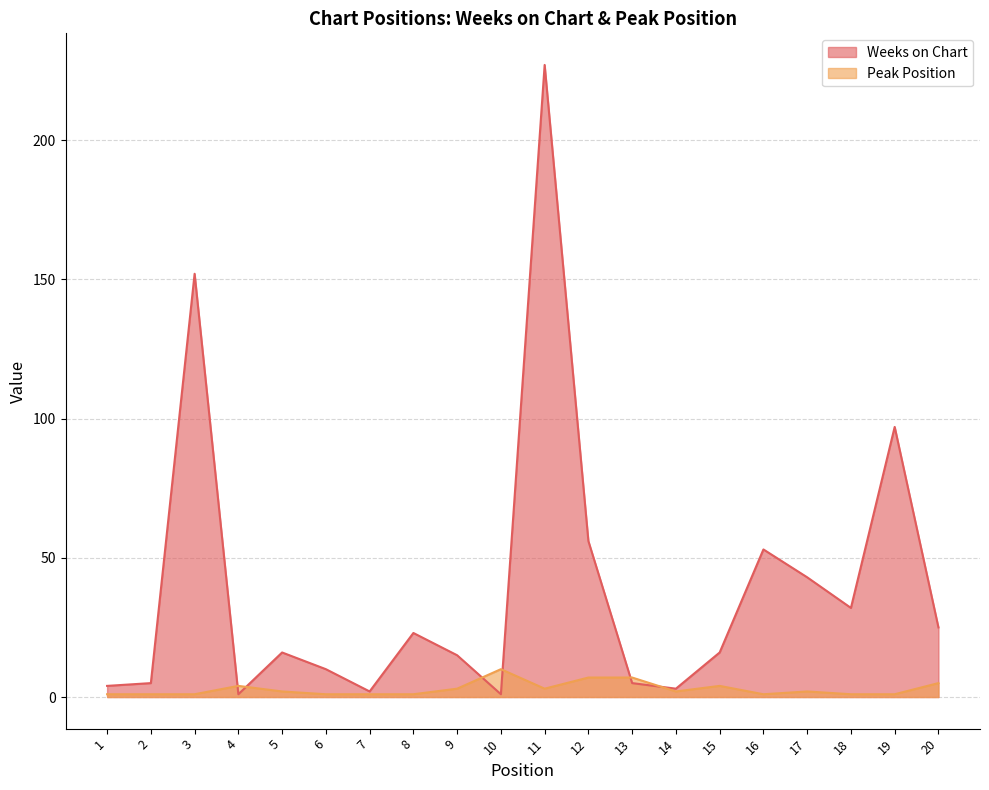

Reading right to left, what are all the values shown in this chart?

Weeks on Chart: 25	97	32	43	53	16	3	5	56	227	1	15	23	2	10	16	1	152	5	4
Peak Position: 5	1	1	2	1	4	2	7	7	3	10	3	1	1	1	2	4	1	1	1